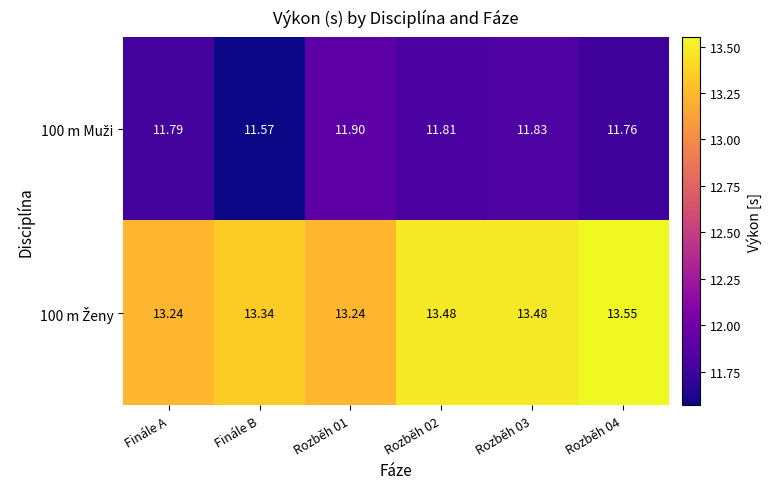

At which category does the chart reach its minimum across all series?

Finále B